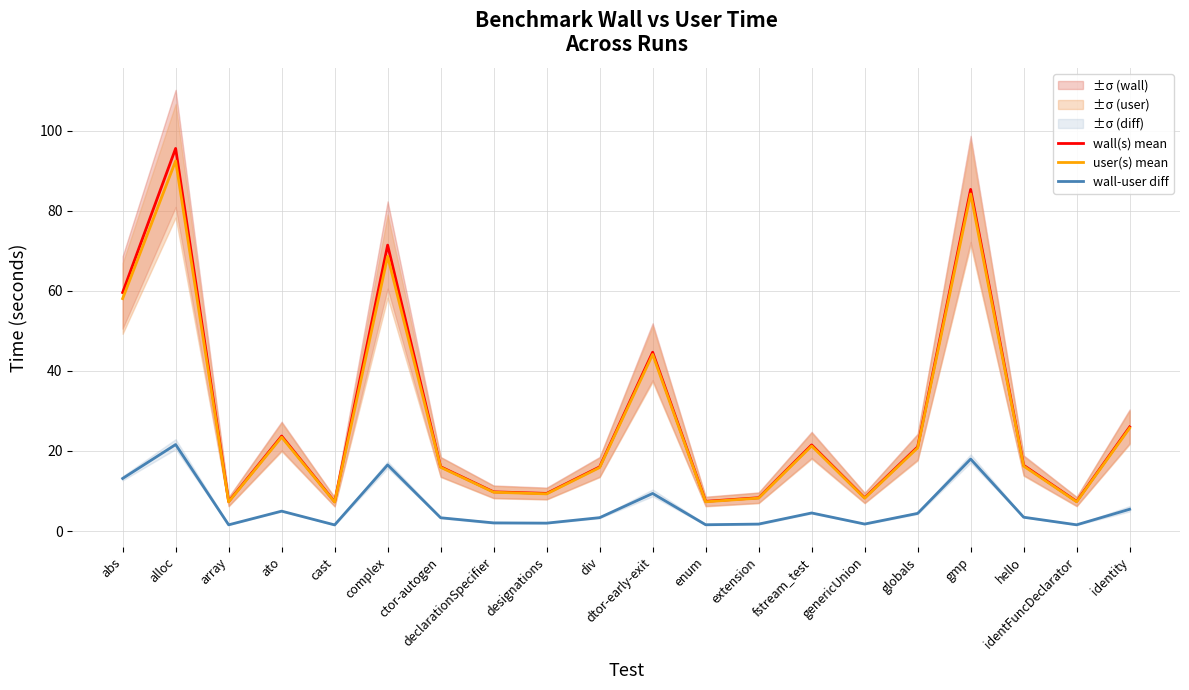

List the series in order of their peak value, lowest first.

wall-user diff, user(s) mean, wall(s) mean